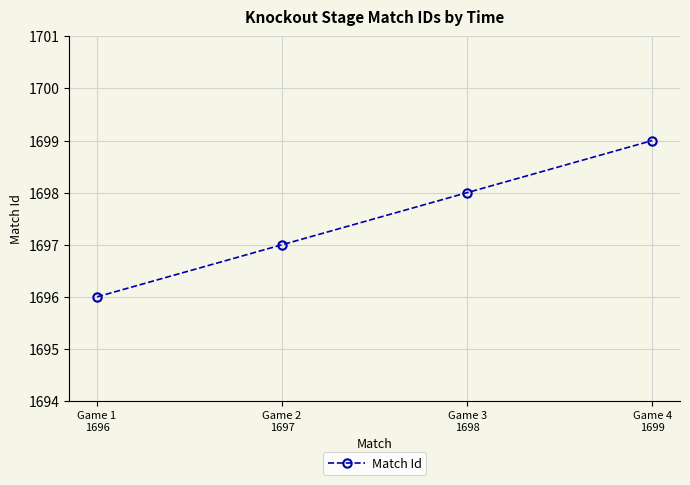

Rank the categories by value from lowest to highest.

Game 1
1696, Game 2
1697, Game 3
1698, Game 4
1699